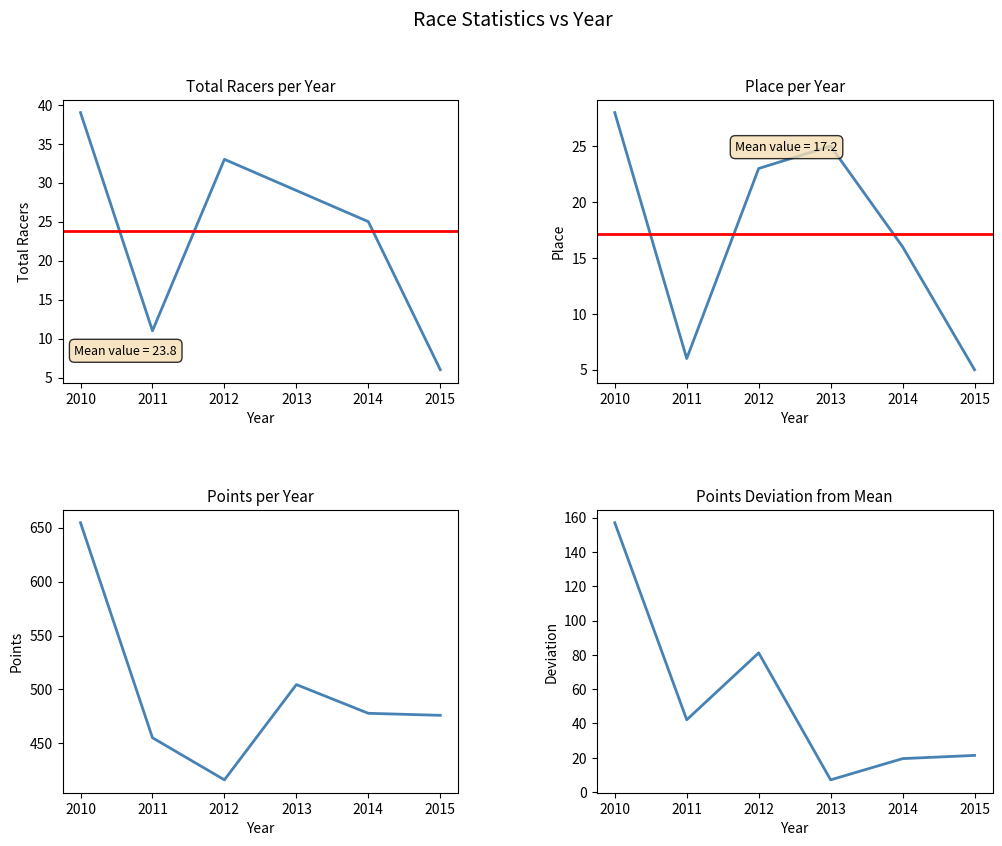

How many interior local valleys does the Total Racers series have?

1